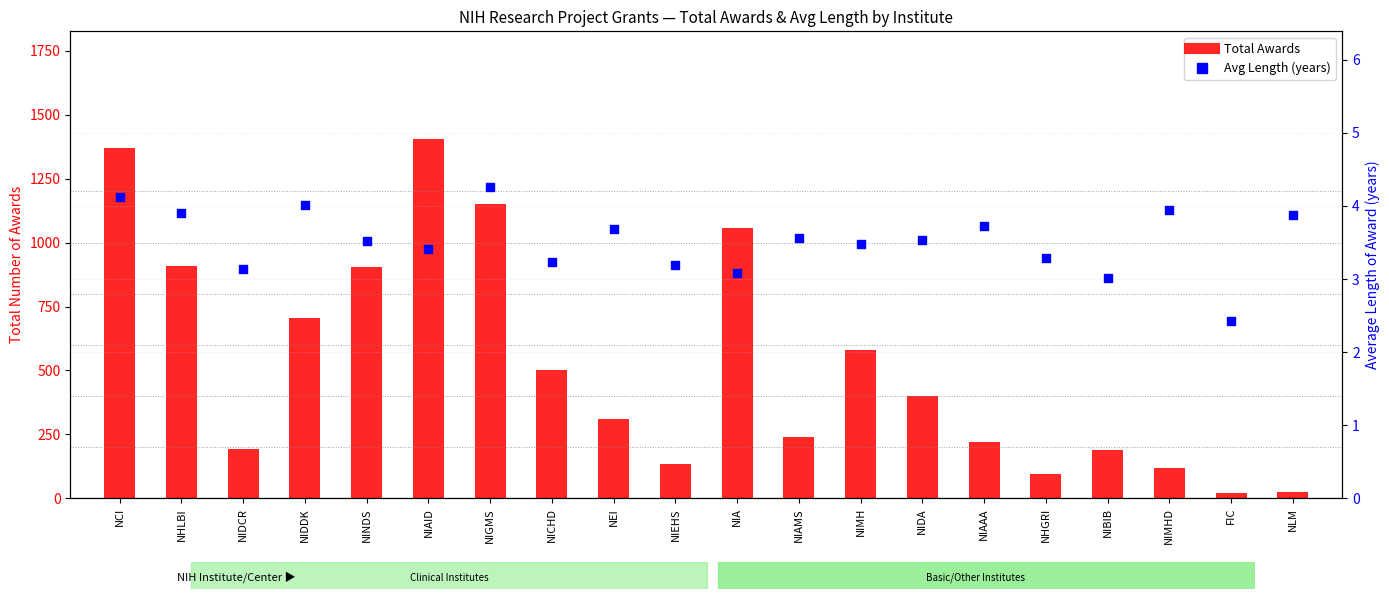

What is the total value across all series at NIDDK?

710.0